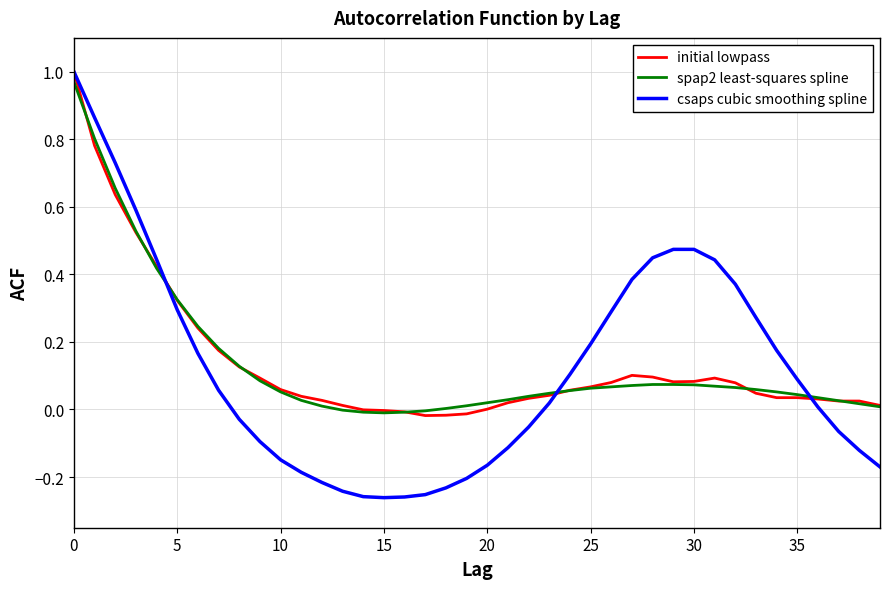

True or false: csaps cubic smoothing spline and spap2 least-squares spline intersect in this chart.

True